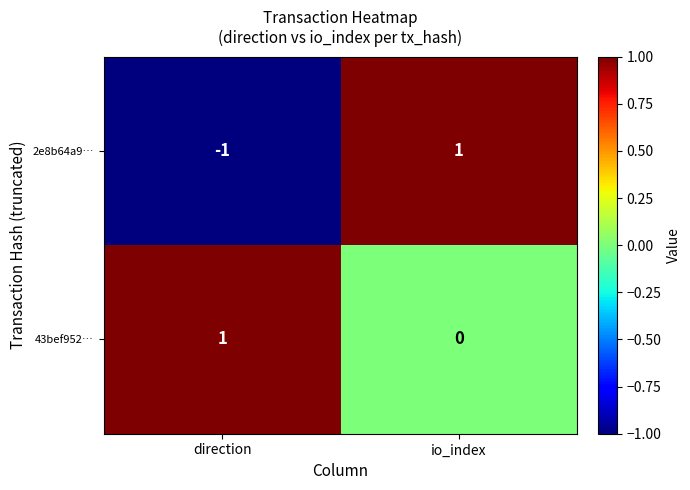

Reading right to left, extract all data points from this chart.

2e8b64a9…: io_index=1	direction=-1
43bef952…: io_index=0	direction=1